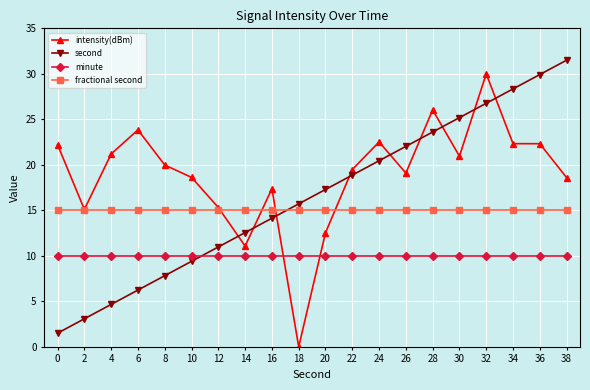

The fractional second series shows 21.5 at 18. True or false?

False